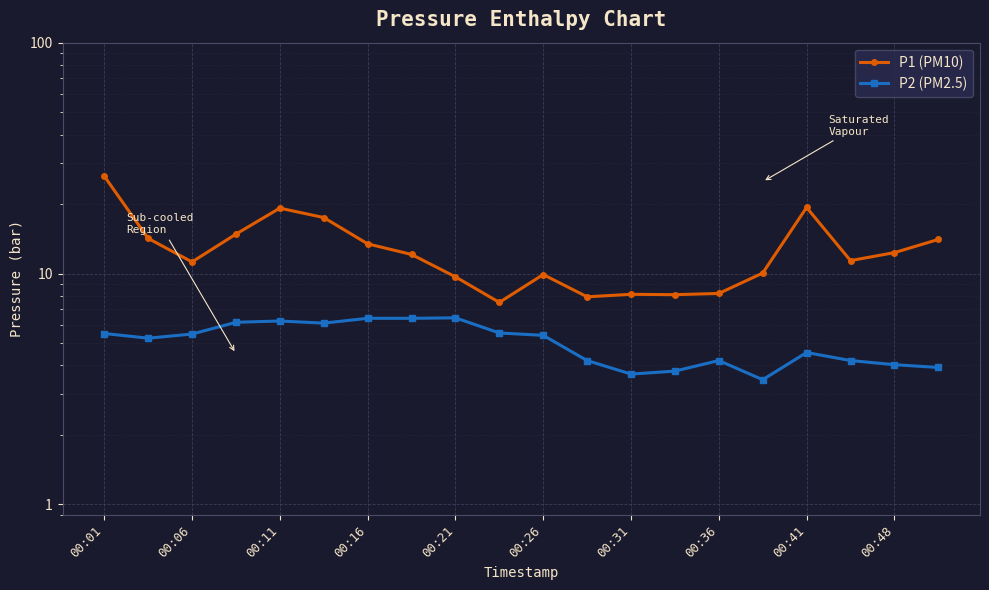

Where is the first local maximum for P2 (PM2.5)?

00:11